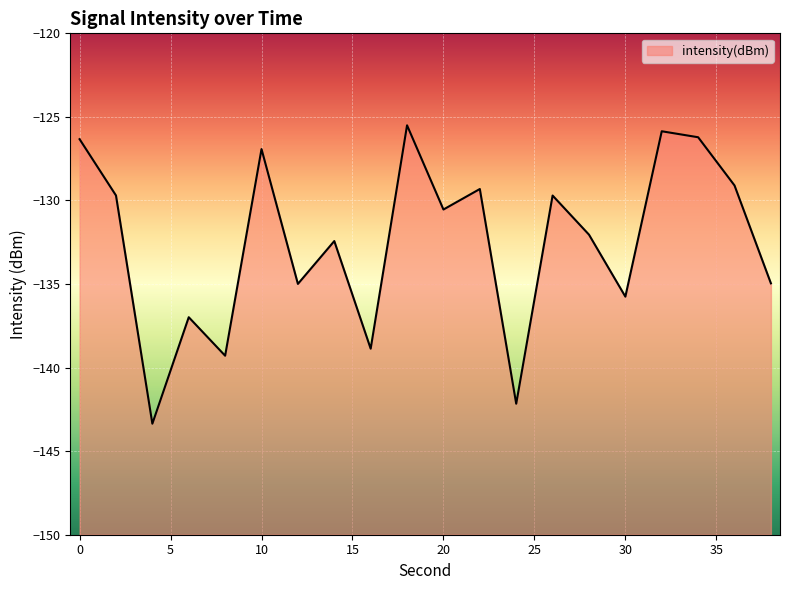

What is the smallest value displayed?

-143.4